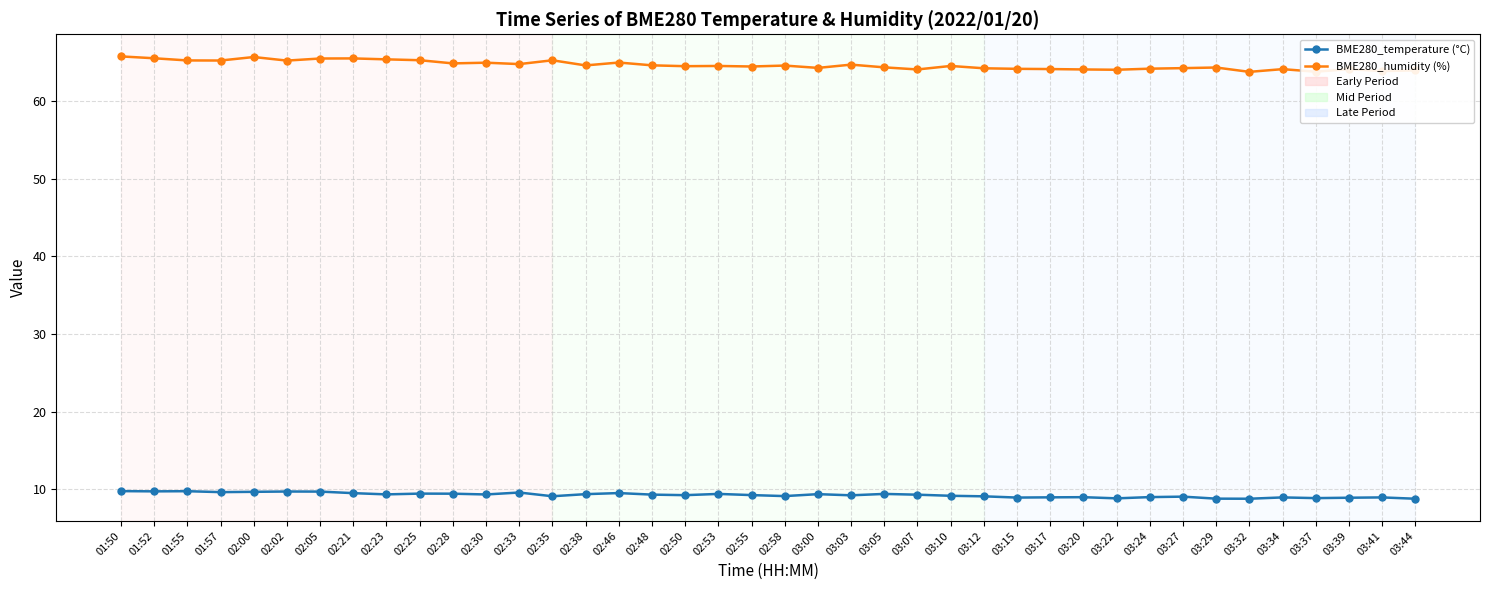

True or false: BME280_temperature (°C) has more than 0 interior local peaks.

True